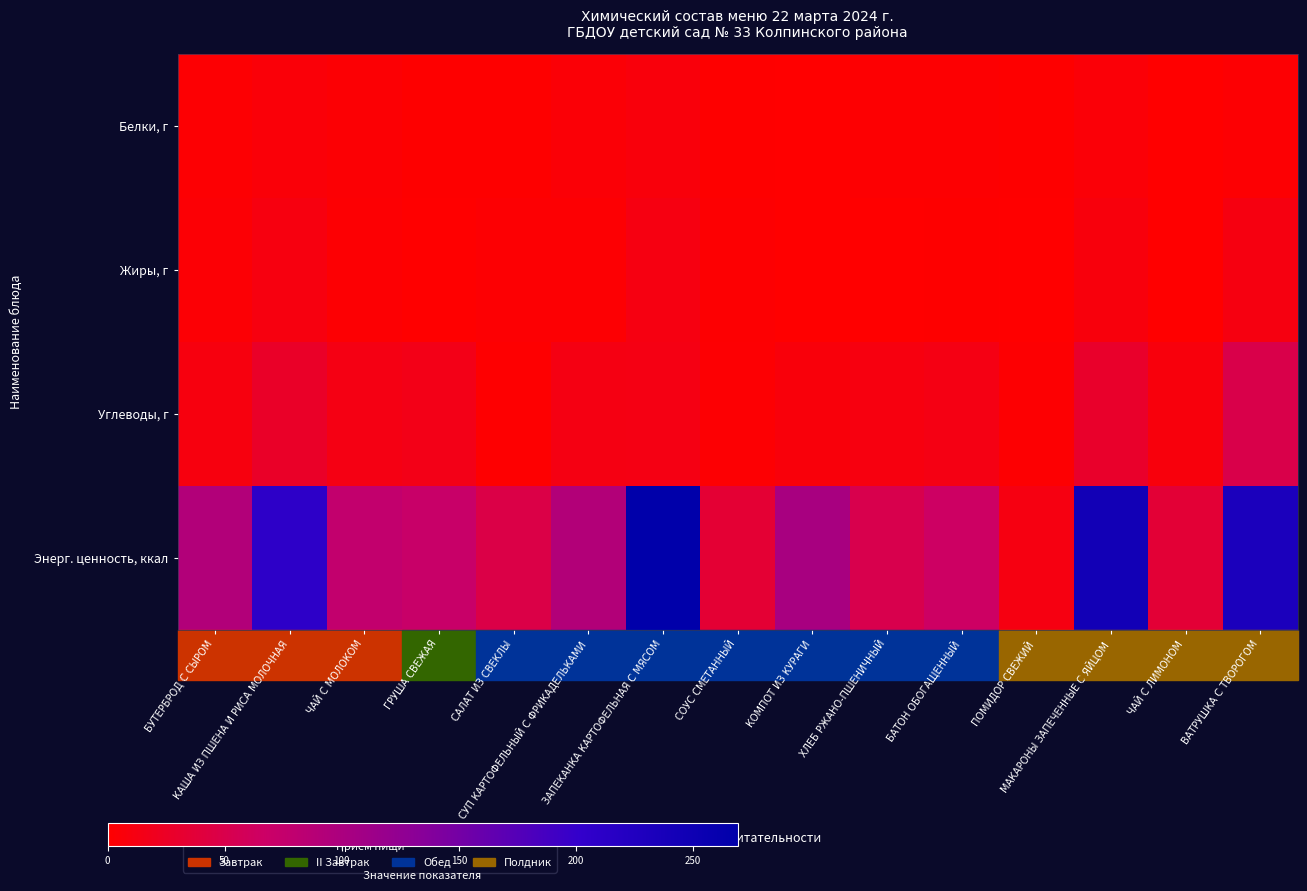

Count the number of categories in the chart.

15